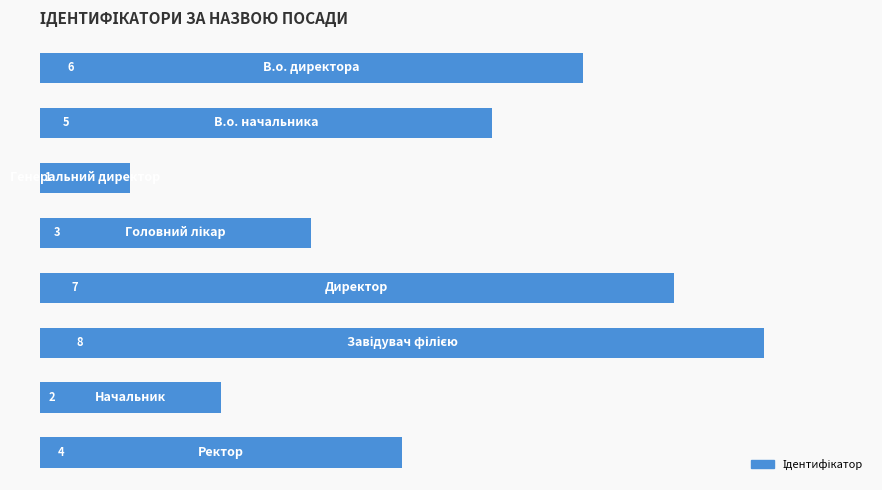

What is the minimum value shown in the chart?

1